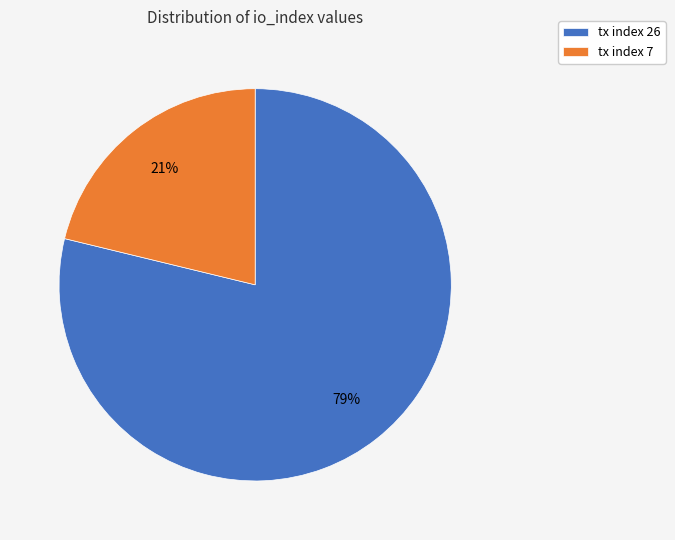

True or false: tx index 26 accounts for 79% of the total.

True